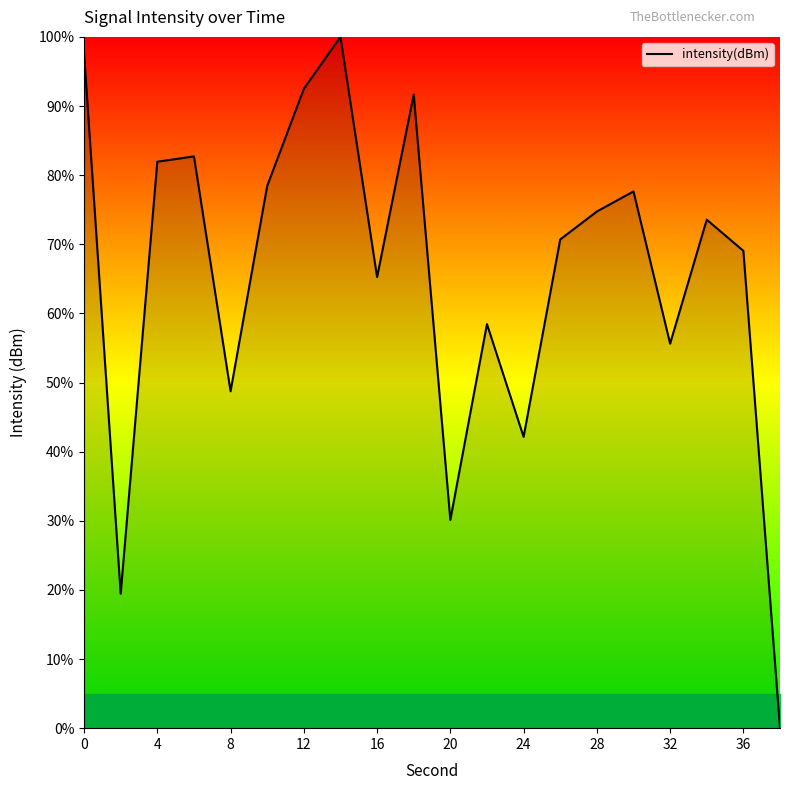

What is the difference between the maximum and minimum values?

100.0